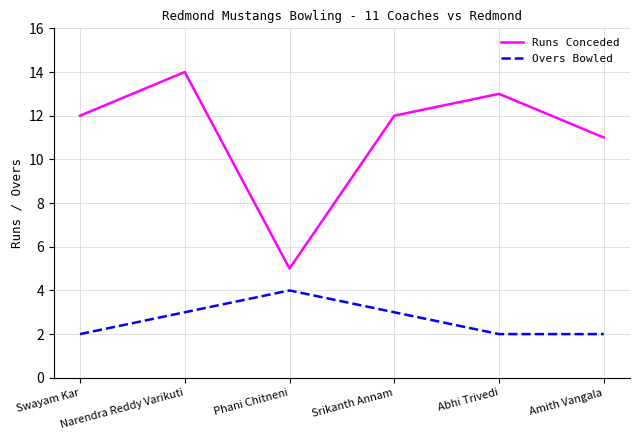

Reading left to right, transcribe all the data shown in this chart.

Runs Conceded: Swayam Kar=12	Narendra Reddy Varikuti=14	Phani Chitneni=5	Srikanth Annam=12	Abhi Trivedi=13	Amith Vangala=11
Overs Bowled: Swayam Kar=2	Narendra Reddy Varikuti=3	Phani Chitneni=4	Srikanth Annam=3	Abhi Trivedi=2	Amith Vangala=2